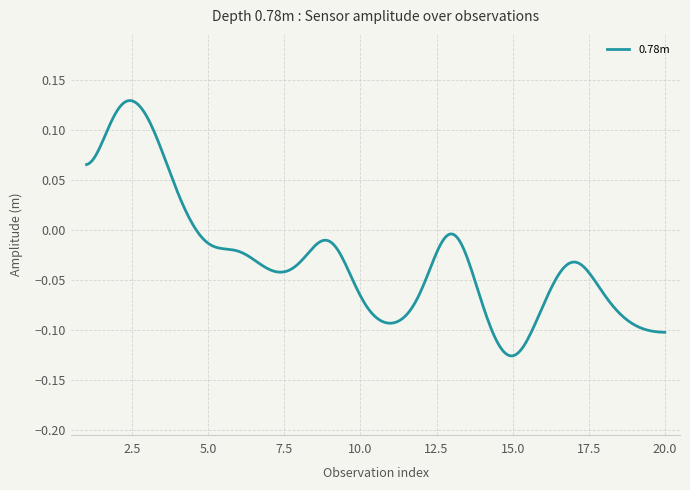

Does the chart display data point markers on the line(s)?

No